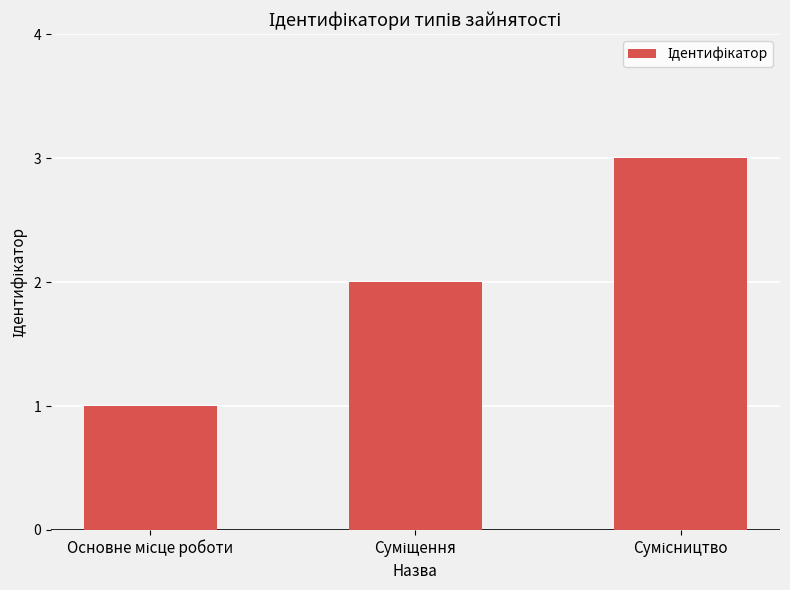

What is the sum of all values?

6